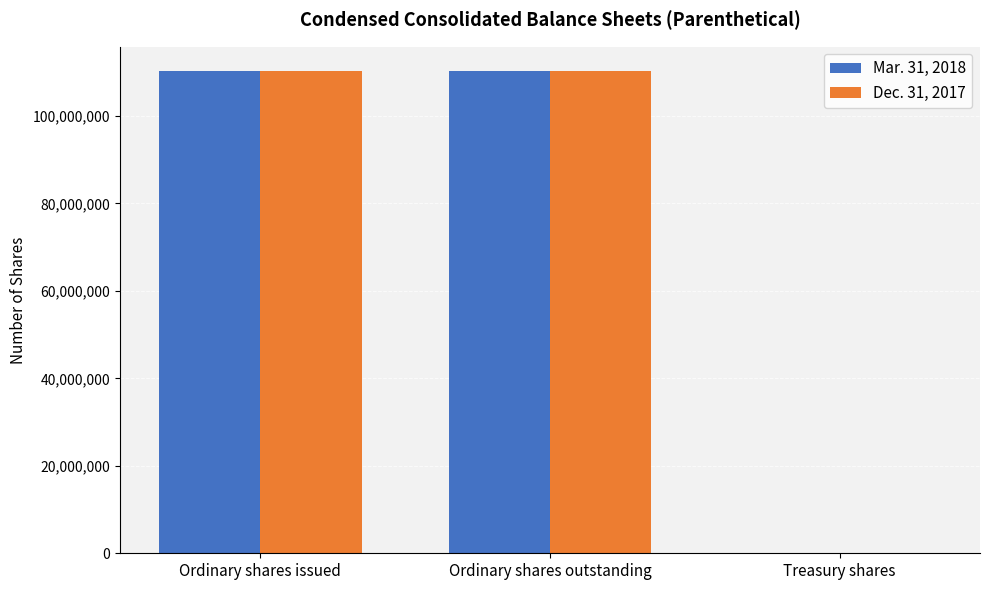

The Mar. 31, 2018 series shows 29100281 at Ordinary shares outstanding. True or false?

False